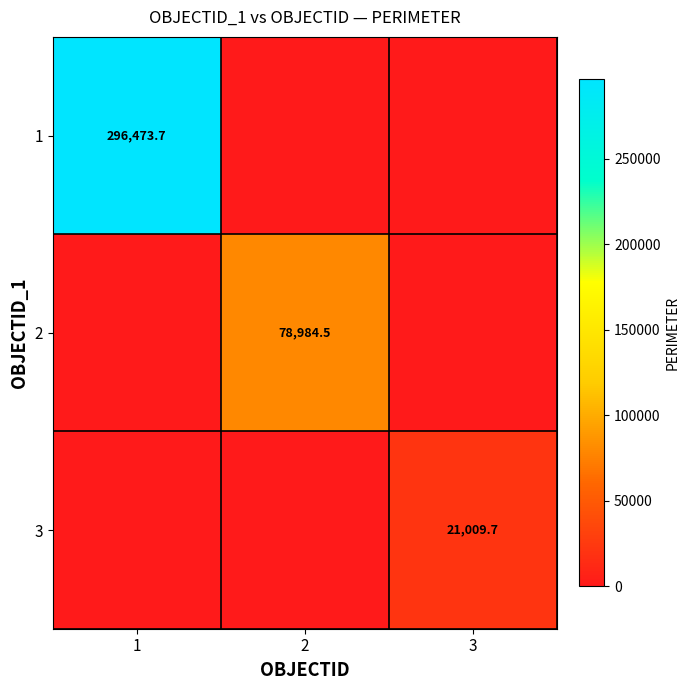

True or false: 3 has a value of 28295.5 at 3.

False